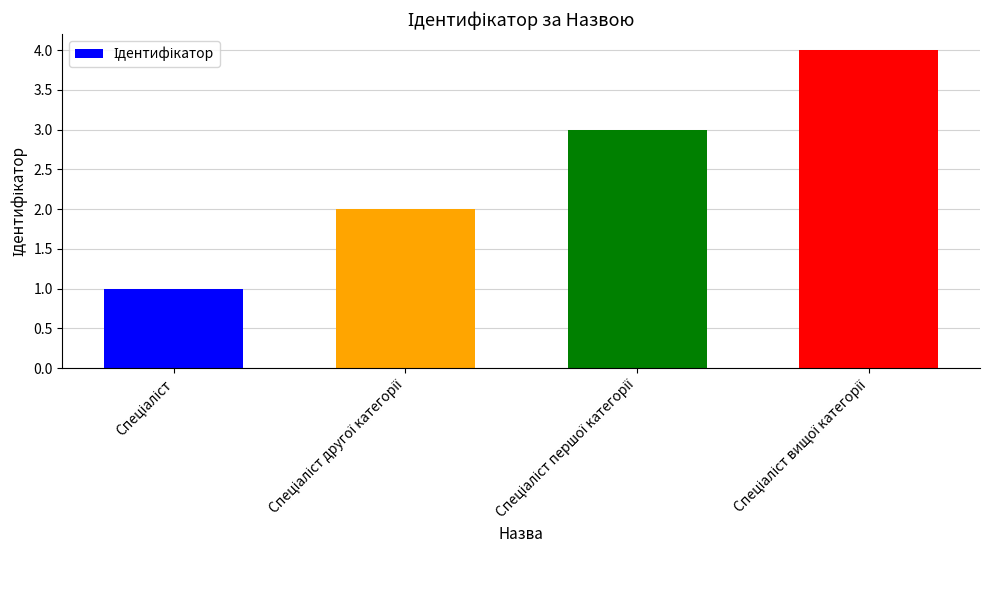

What is the maximum value shown in the chart?

4